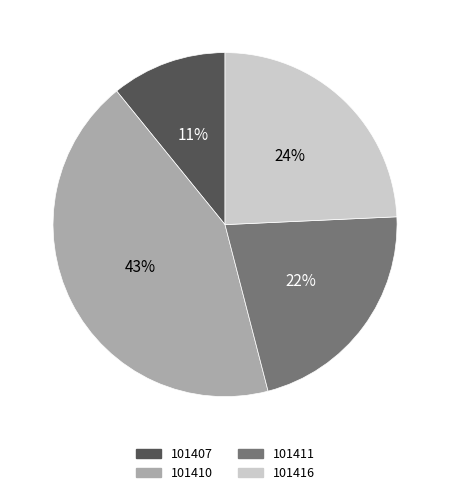

Which slice is the largest?

101410